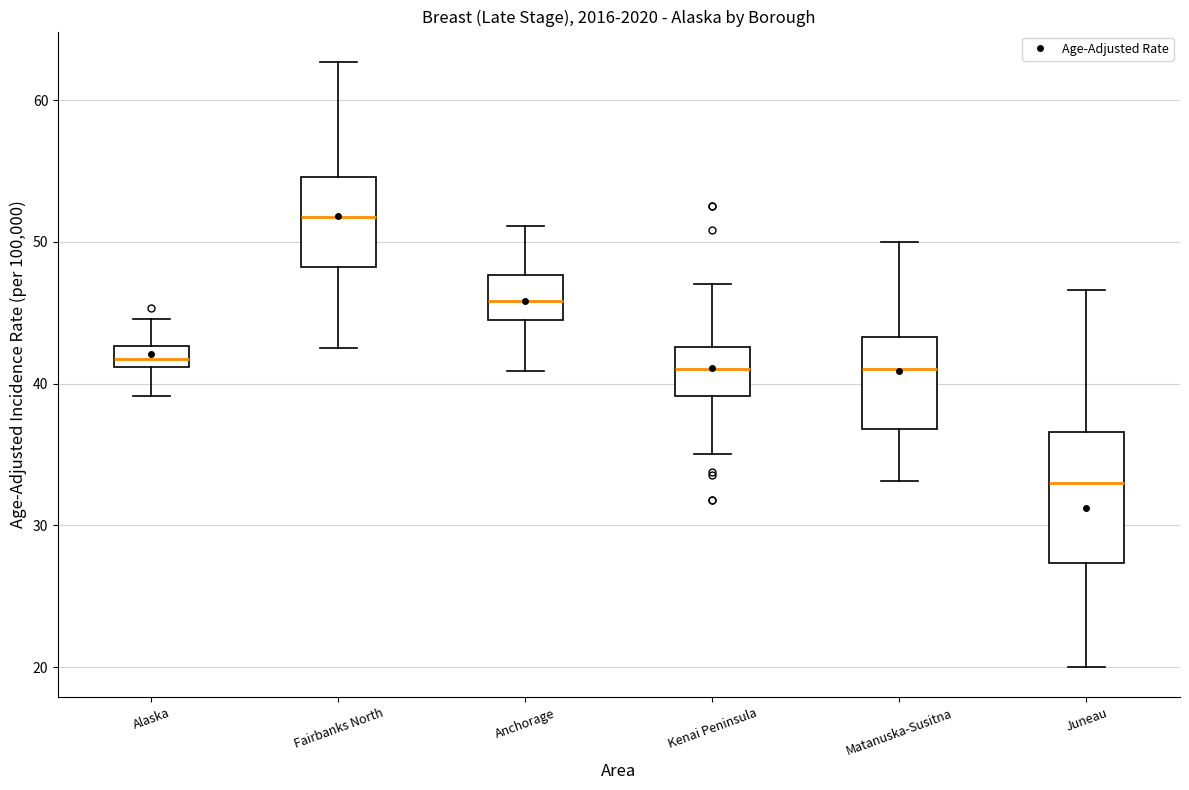

Where does the median line of the box for Juneau sit on the y-axis? The values are not printed on the chart, so give them approximately, as read against the axis.

33